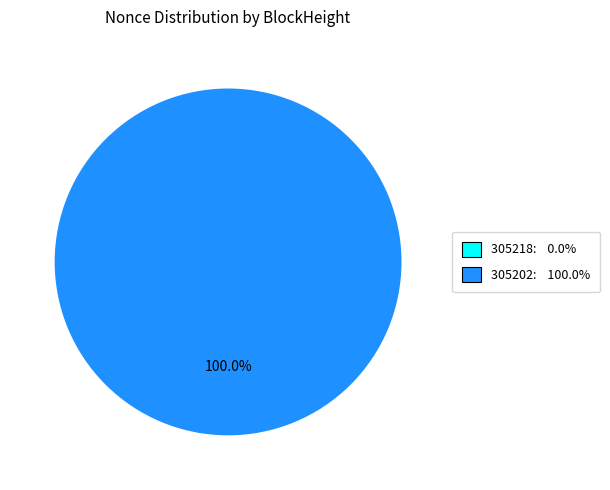

How many segments does this pie chart have?

2